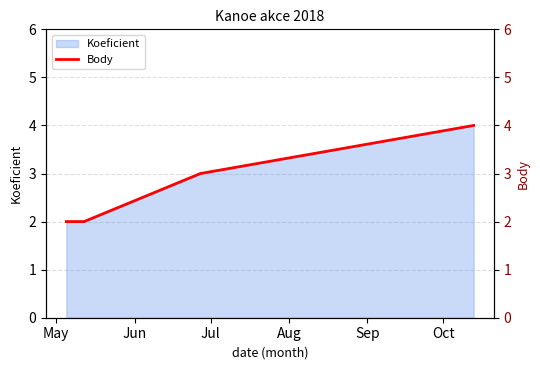

What is the maximum value shown in the chart?

4